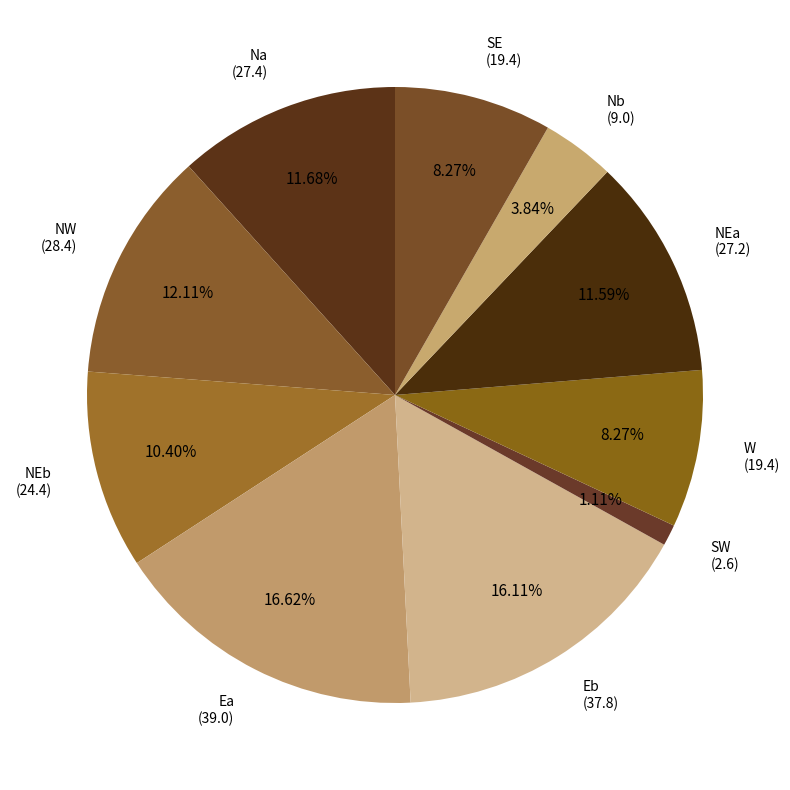

To the nearest percent, what portion does SE represent?

8%